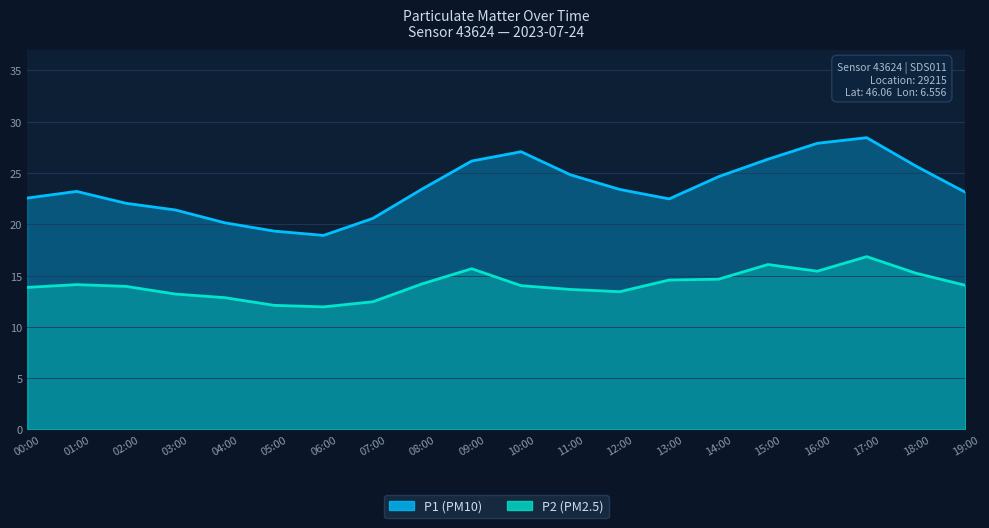

At how many categories does at least one series exceed 18?

20